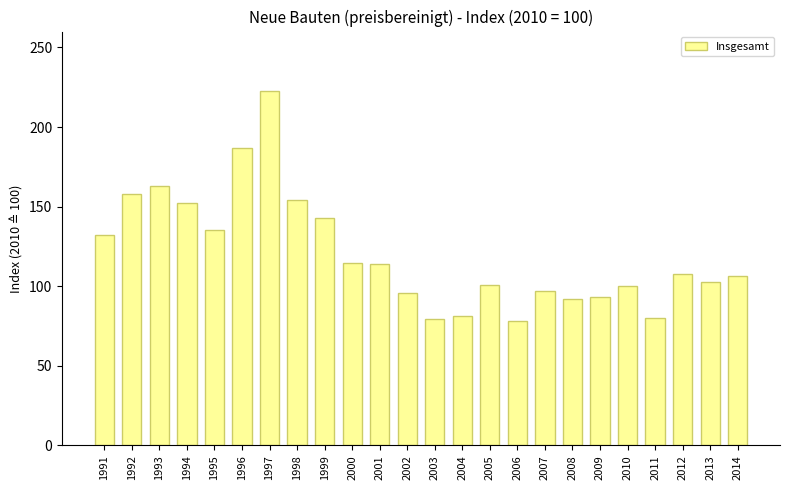

The chart shows a value of 41.1 at 1991. True or false?

False